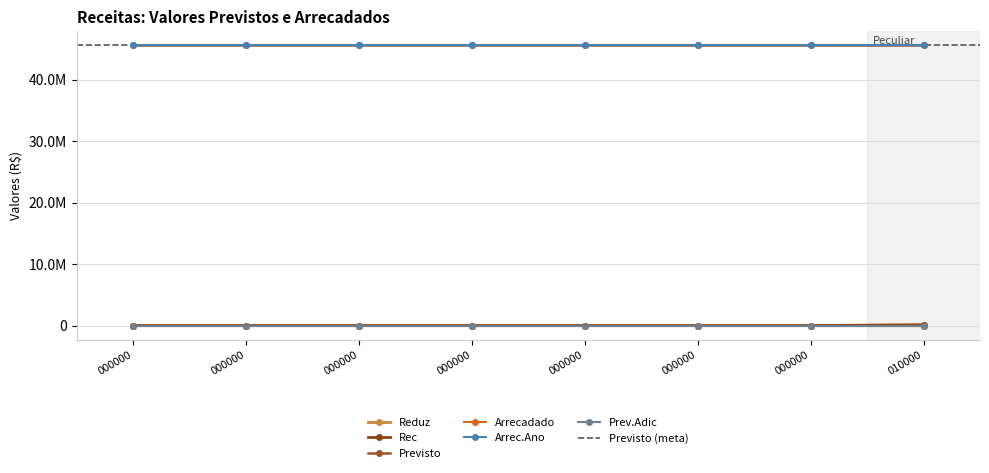

What is the sum of all Previsto values?

364821288